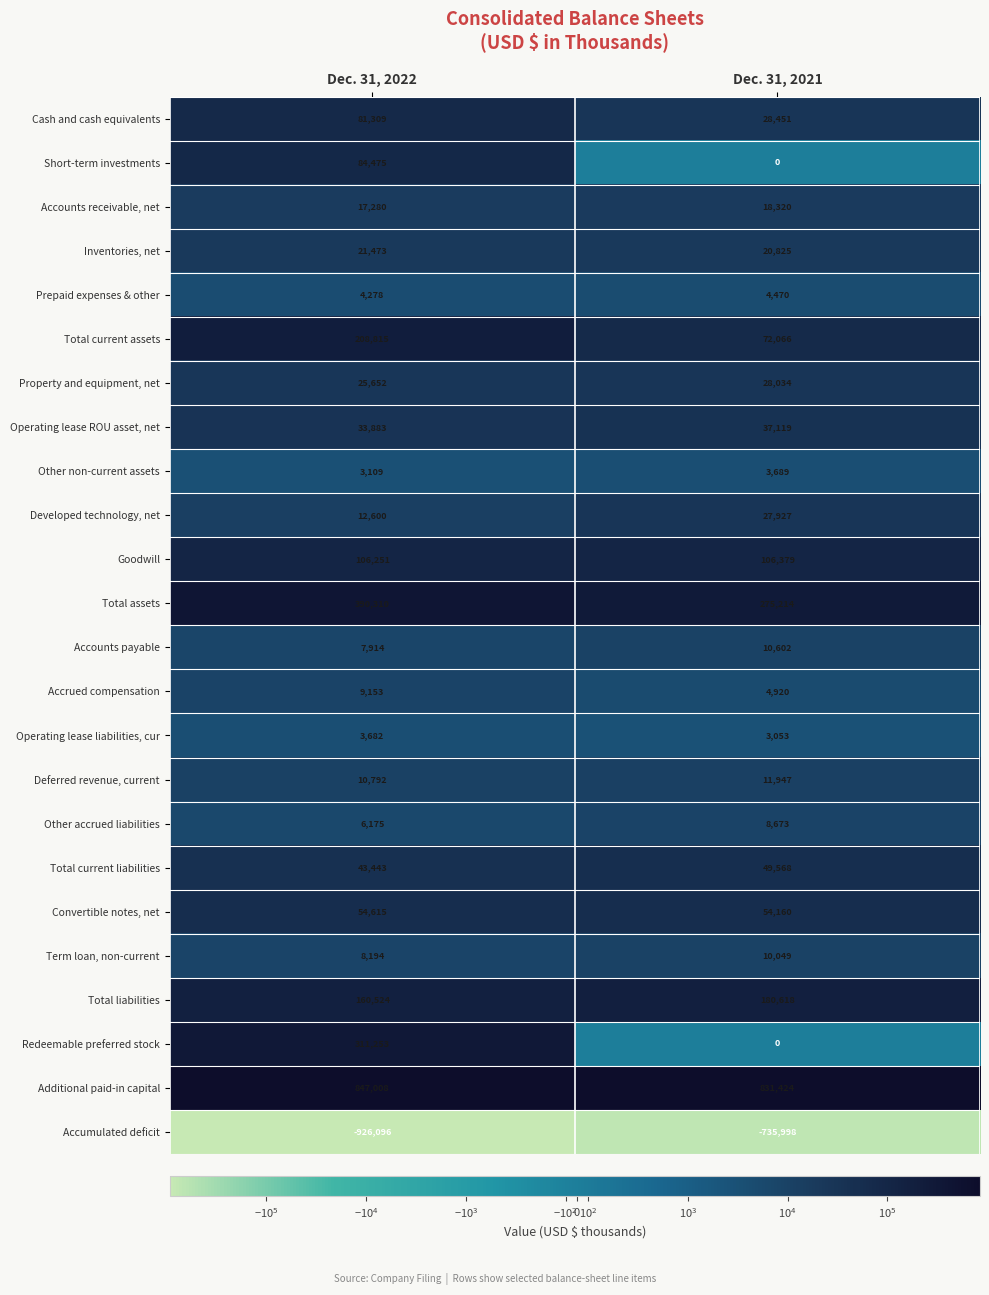

True or false: Total current assets has a value of 114971 at Dec. 31, 2021.

False